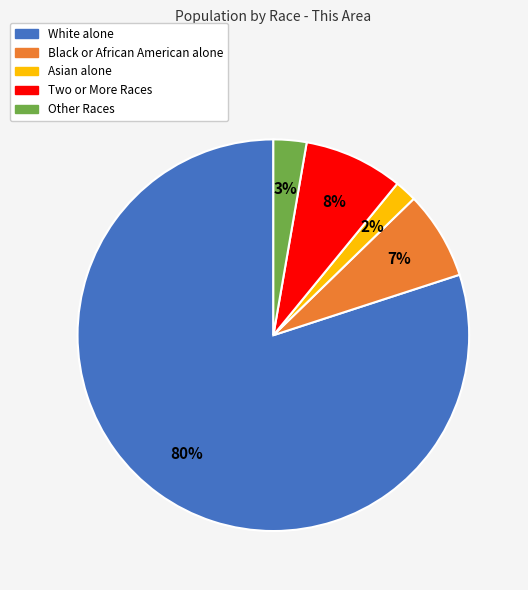

Which has a higher value, Asian alone or Black or African American alone?

Black or African American alone